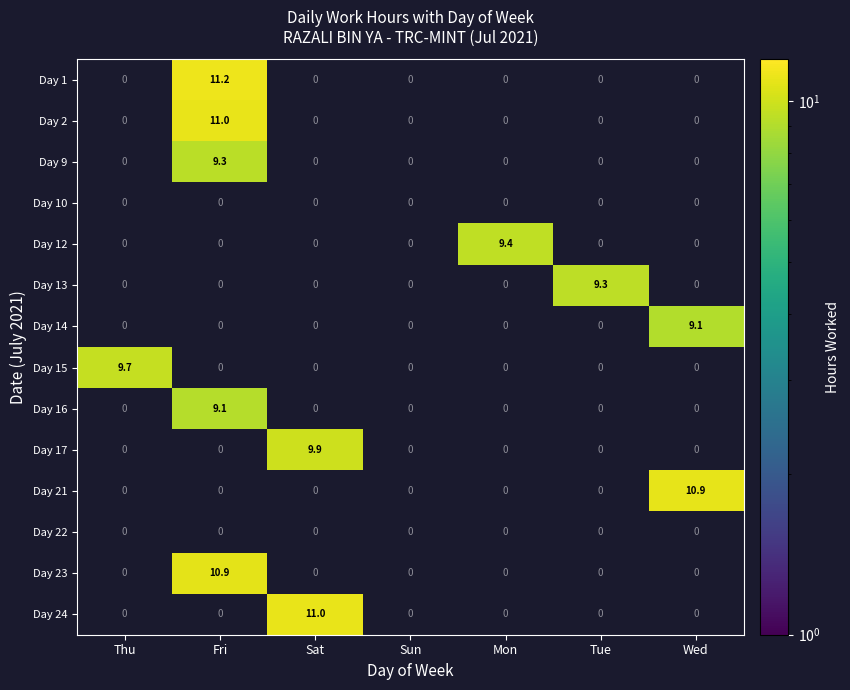

True or false: Day 23 has a value of 16.8 at Fri.

False